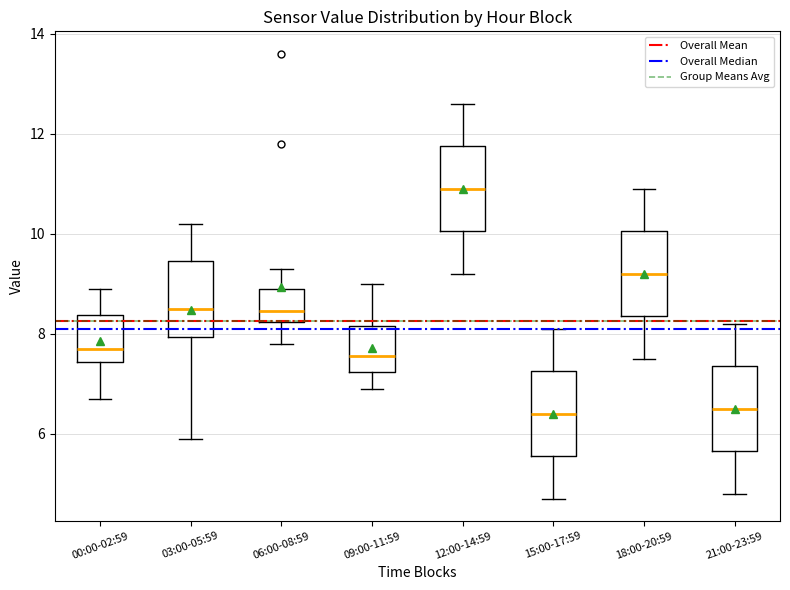

Reading left to right, read every box against the y-axis: the position of its median line, the range the box covers, and the ends of its whiskers. The values are not printed on the chart, so give them approximately, as read against the axis.

00:00-02:59: median 7.8, box 7.4 to 8.4, whiskers 6.8 to 9.0
03:00-05:59: median 8.6, box 8.0 to 9.4, whiskers 6.0 to 10.2
06:00-08:59: median 8.4, box 8.2 to 9.0, whiskers 7.8 to 9.4
09:00-11:59: median 7.6, box 7.2 to 8.2, whiskers 7.0 to 9.0
12:00-14:59: median 11.0, box 10.0 to 11.8, whiskers 9.2 to 12.6
15:00-17:59: median 6.4, box 5.6 to 7.2, whiskers 4.8 to 8.2
18:00-20:59: median 9.2, box 8.4 to 10.0, whiskers 7.6 to 11.0
21:00-23:59: median 6.6, box 5.6 to 7.4, whiskers 4.8 to 8.2